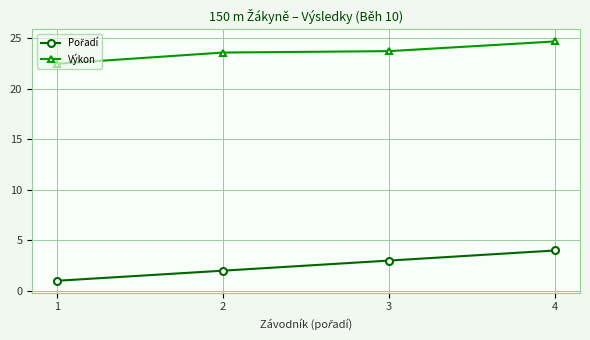

Between 1 and 2, which series saw the biggest shift?

Výkon